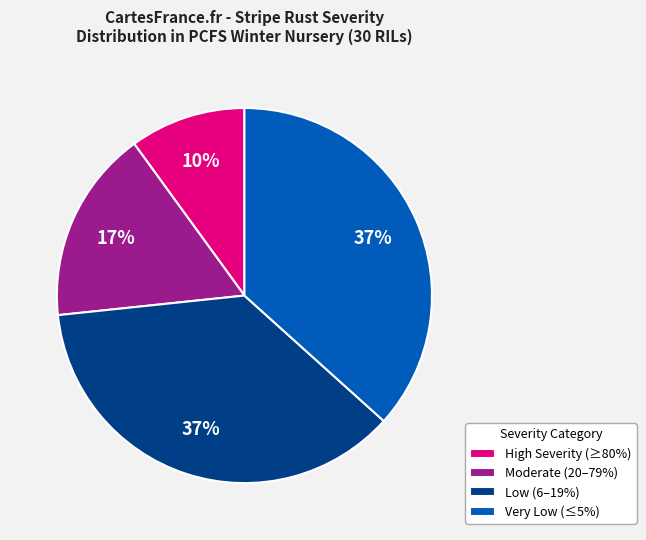

To the nearest percent, what is the average slice percentage?

25%